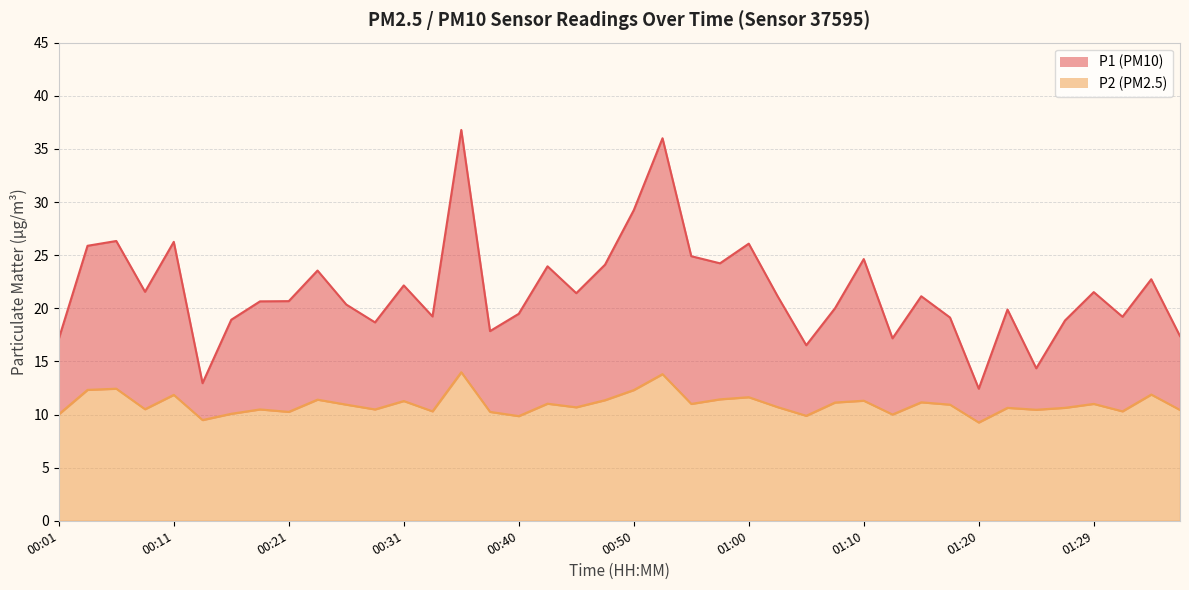

Where is the first local maximum for P2?

00:06